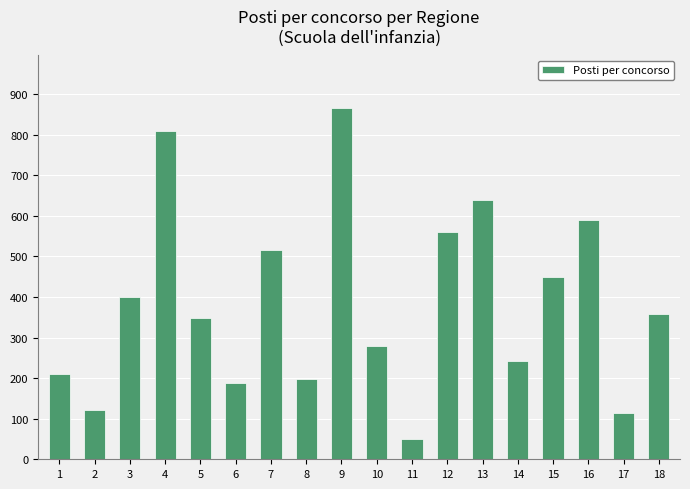

What is the sum of all values?

6933